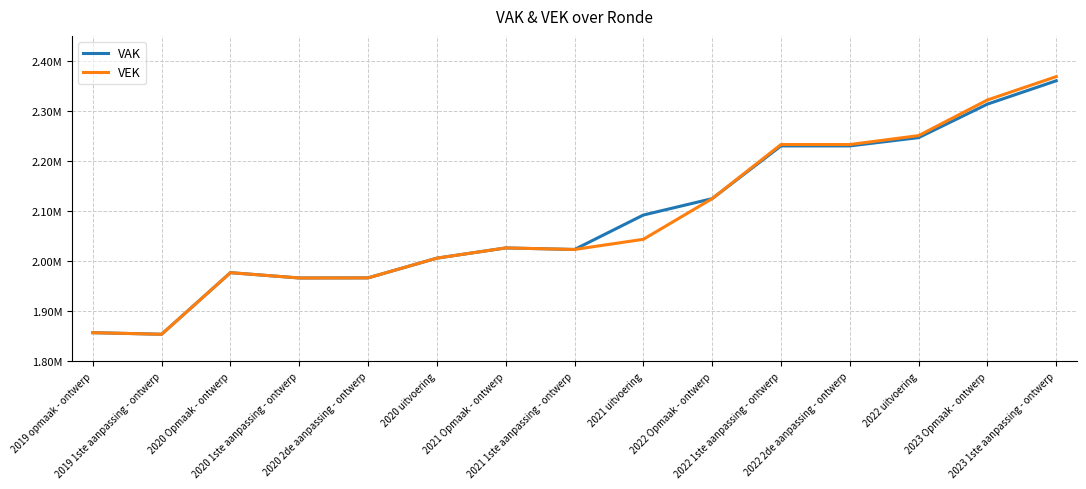

Does the chart display data point markers on the line(s)?

No